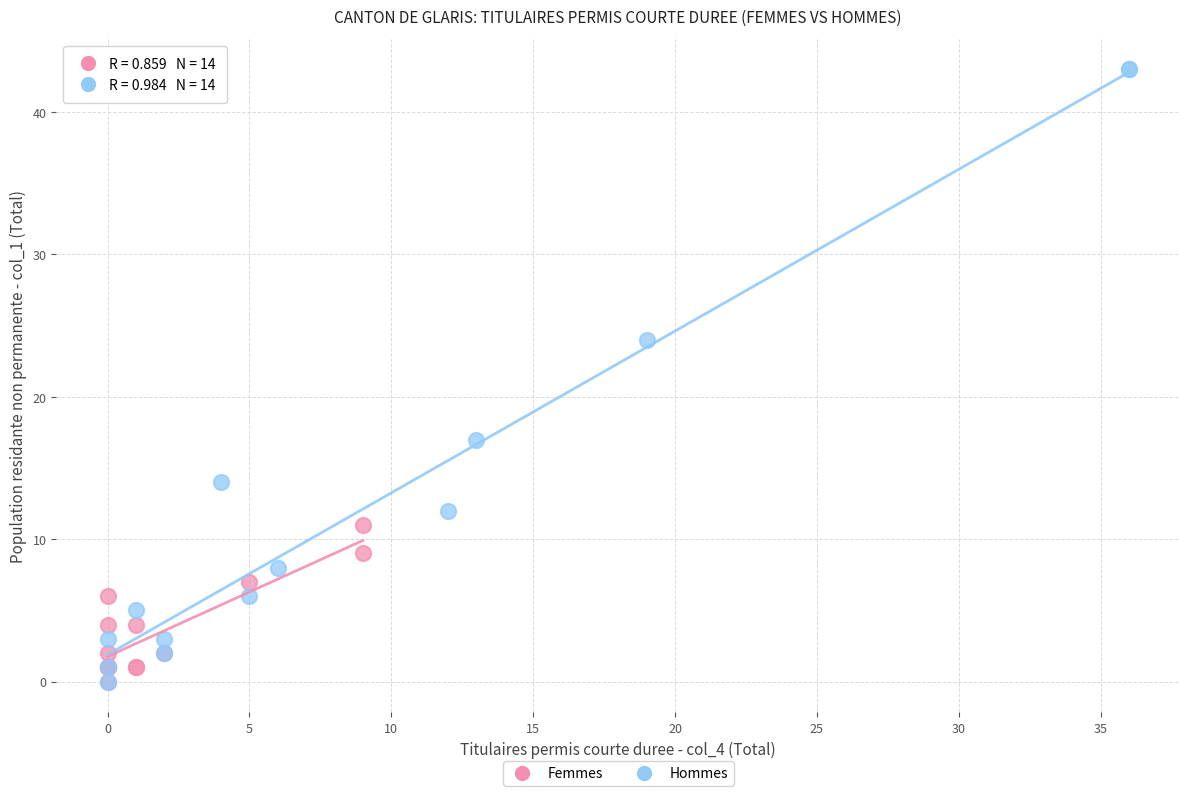

Which series reaches the maximum Y coordinate?

Hommes